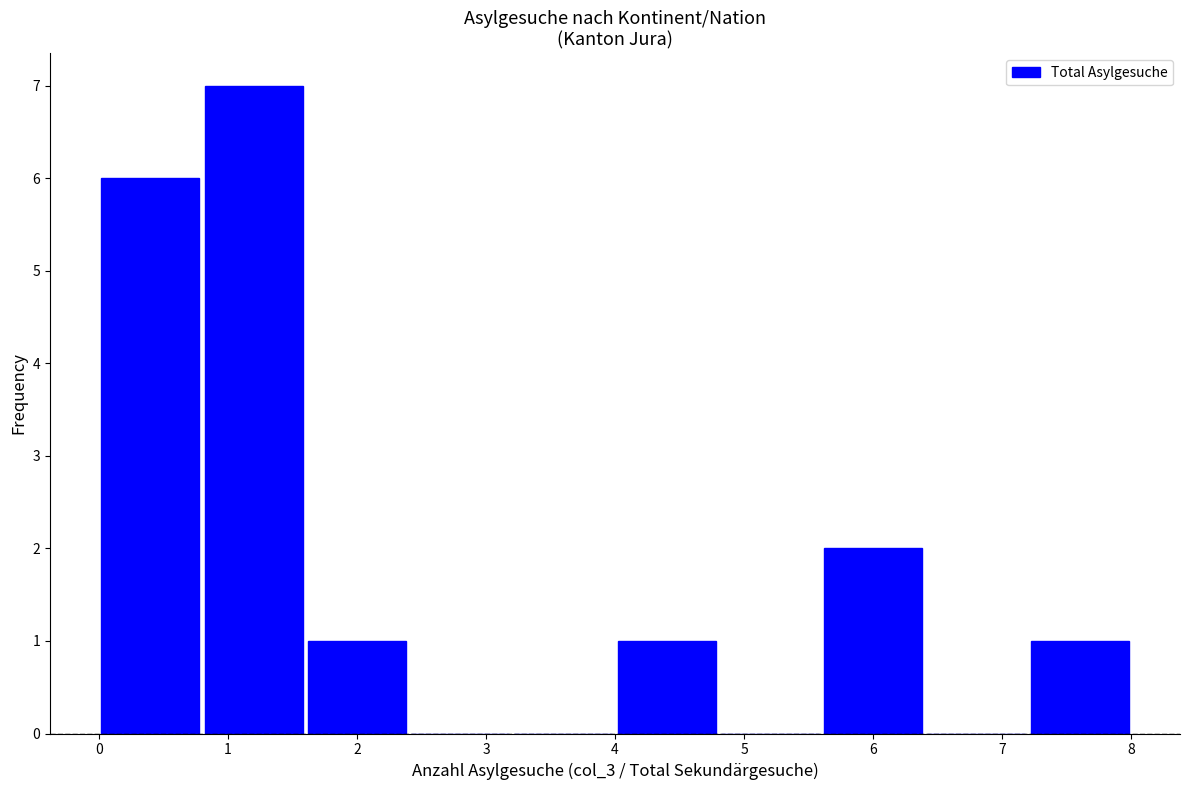

How tall is the bar that spans 5.6 to 6.4 on the x-axis? The values are not printed on the chart, so give them approximately, as read against the axis.

2